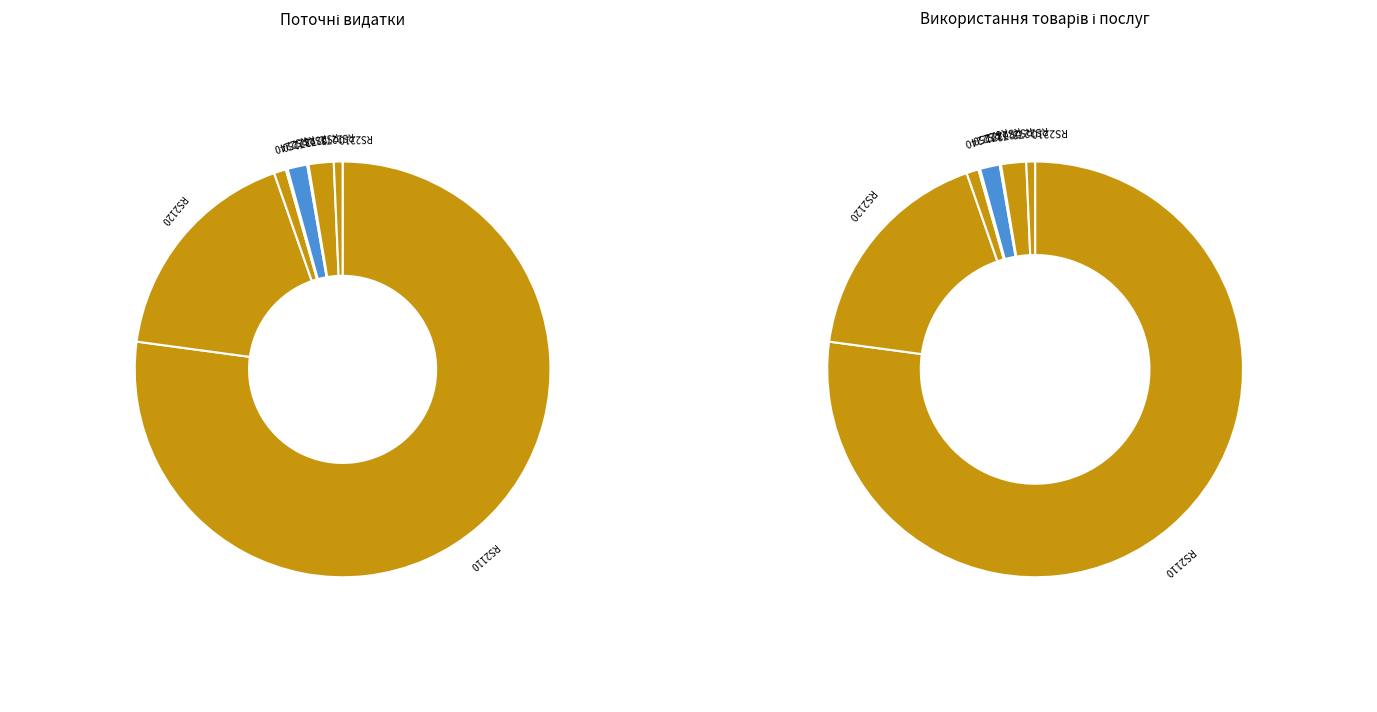

How many segments does this pie chart have?

9